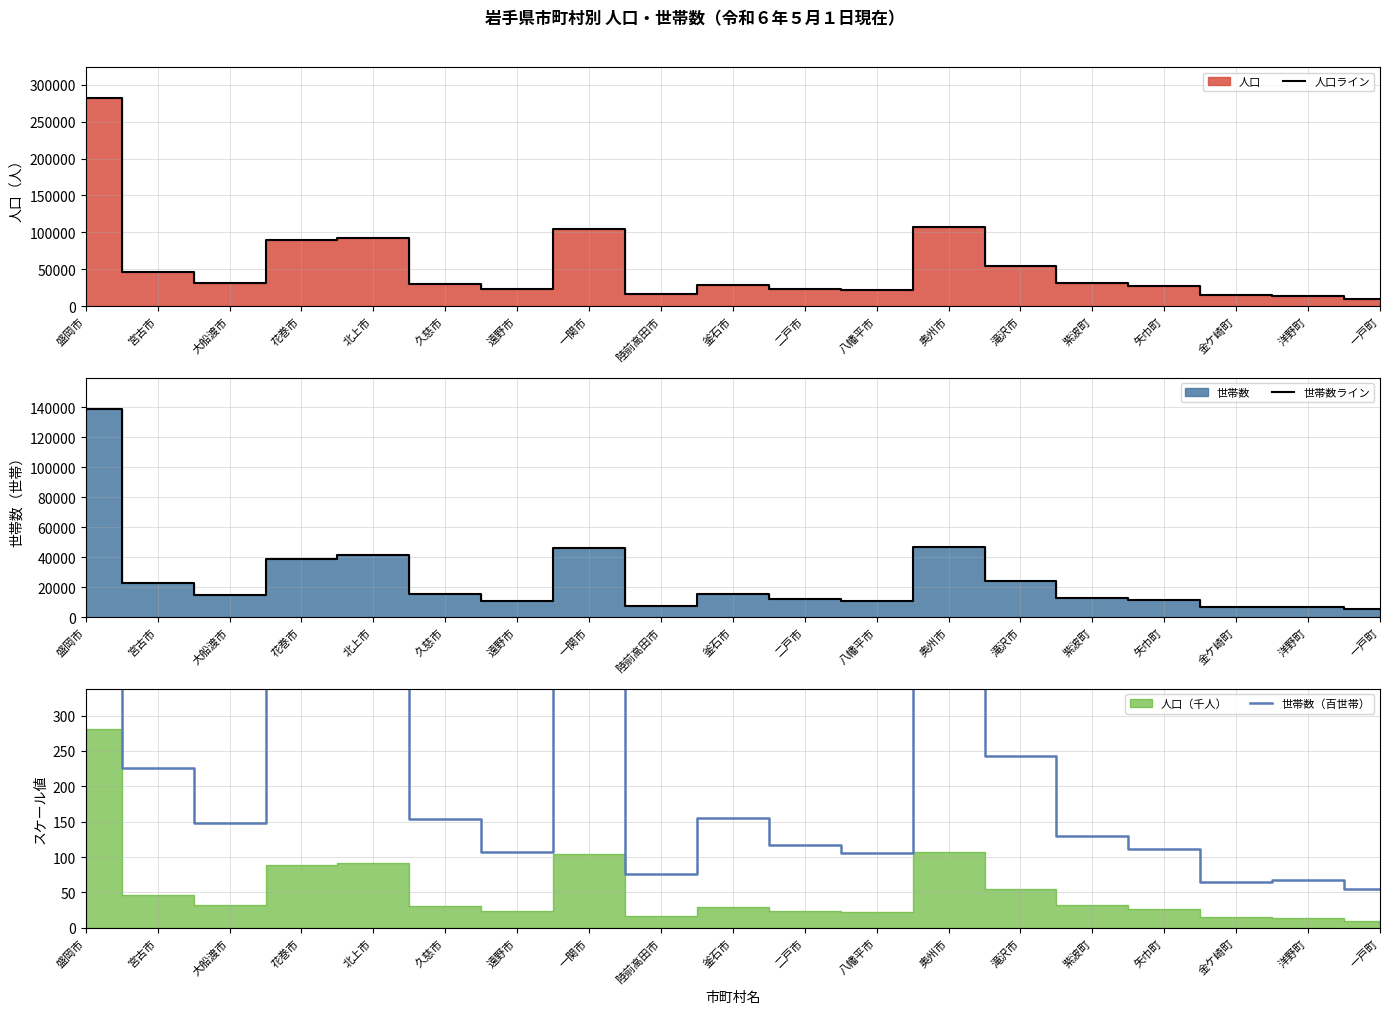

What position from the right is 一関市?

12